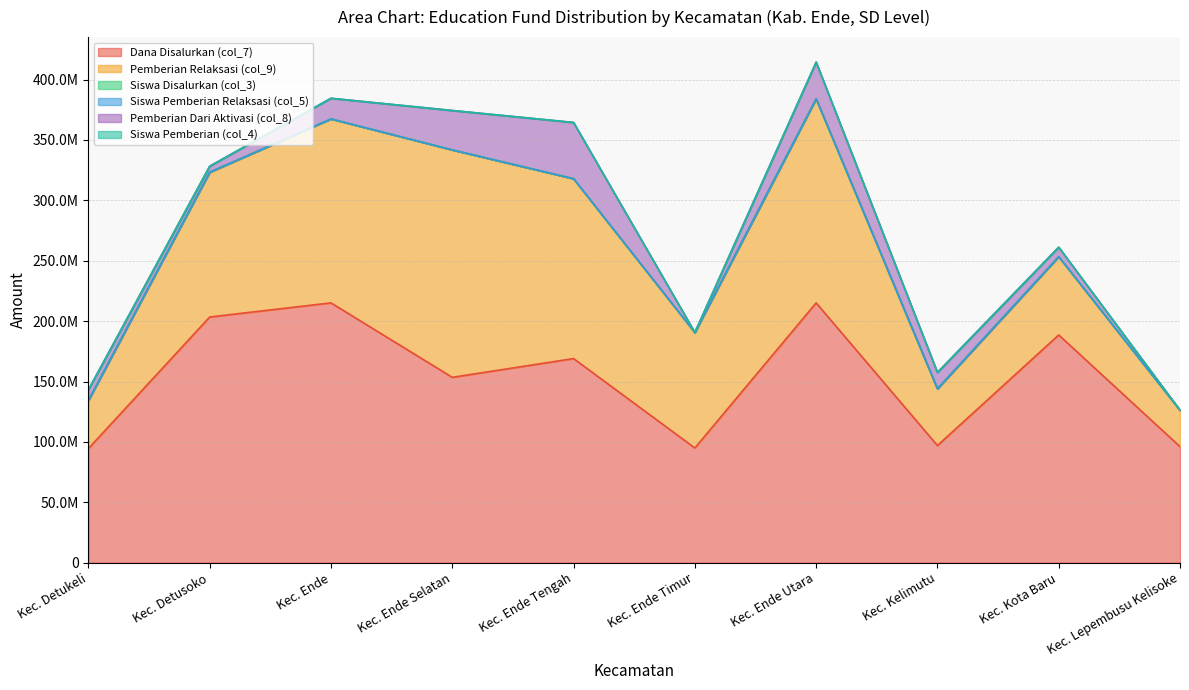

What is the sum of all Siswa Pemberian Relaksasi (col_5) values?

2397